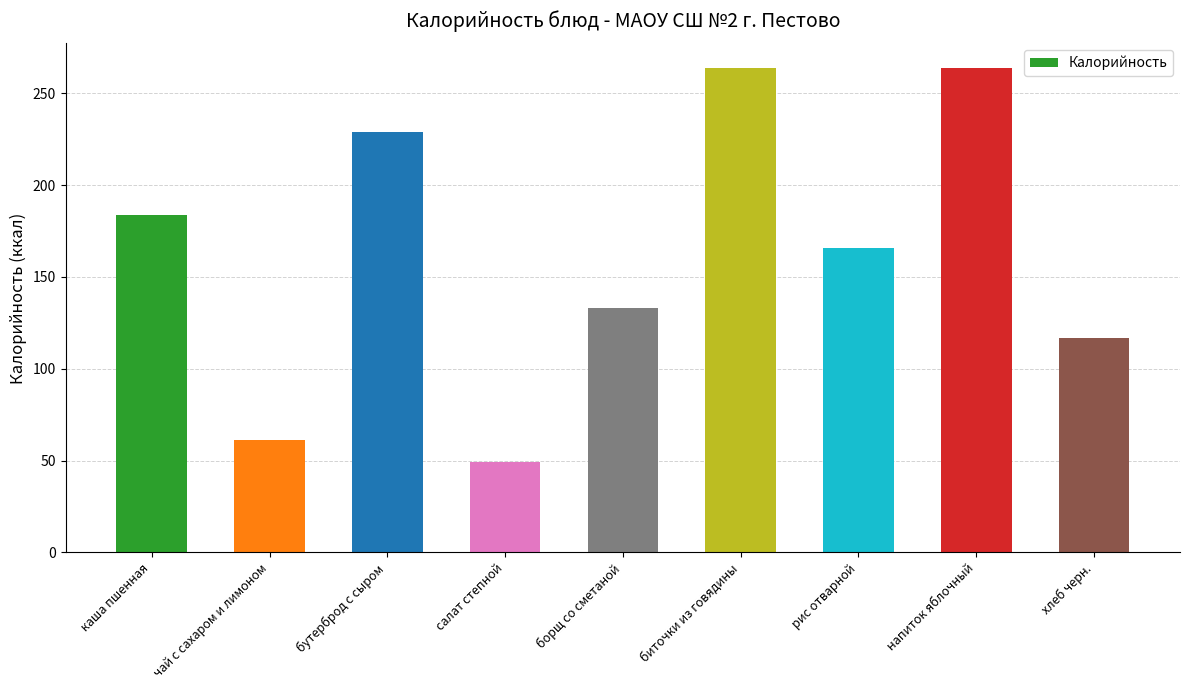

Are the bars horizontal?

No